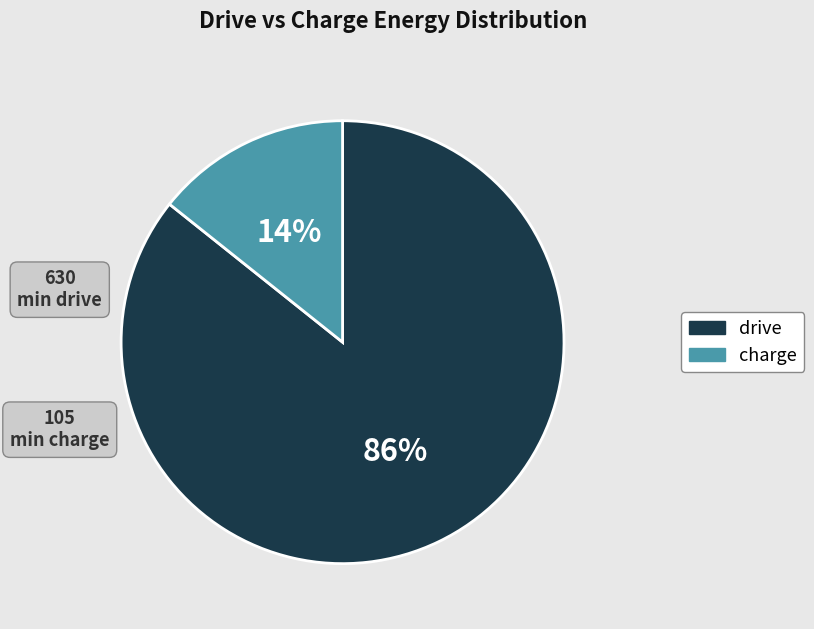

Which category has the smallest portion of the pie?

charge